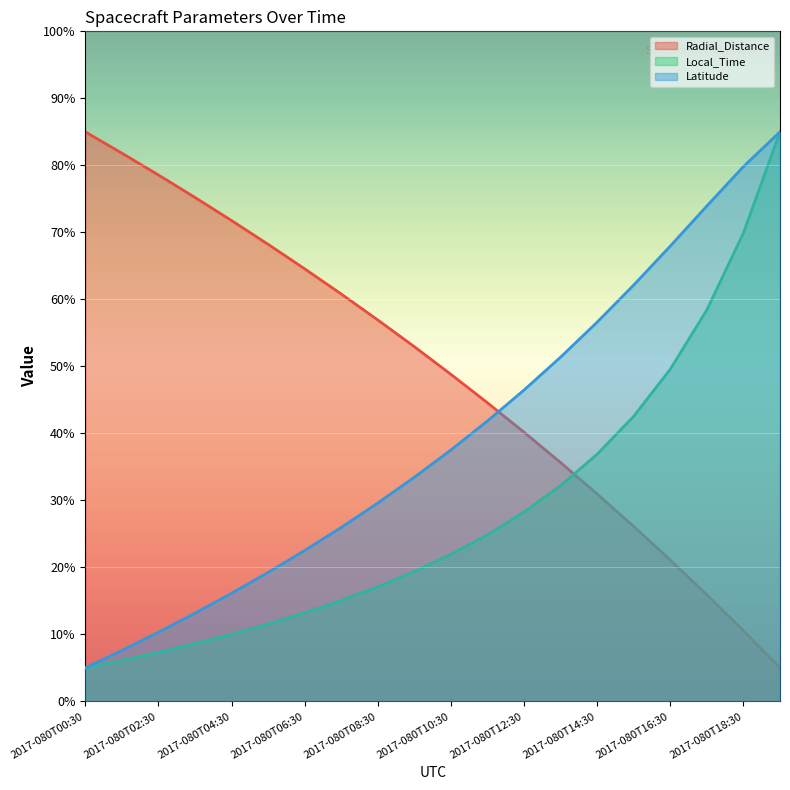

What is the label of the 9th point from the right?

2017-080T11:30